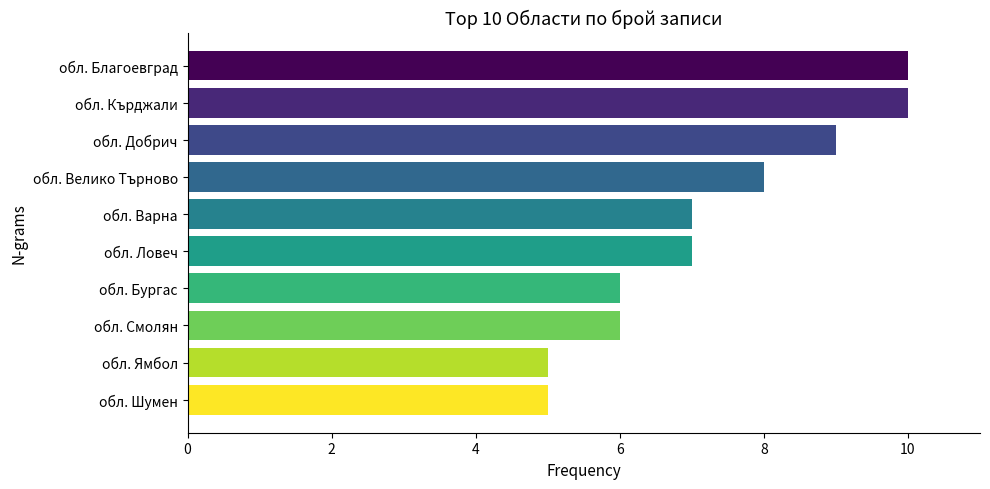

Reading top to bottom, what are all the values shown in this chart?

обл. Благоевград=10	обл. Кърджали=10	обл. Добрич=9	обл. Велико Търново=8	обл. Варна=7	обл. Ловеч=7	обл. Бургас=6	обл. Смолян=6	обл. Ямбол=5	обл. Шумен=5